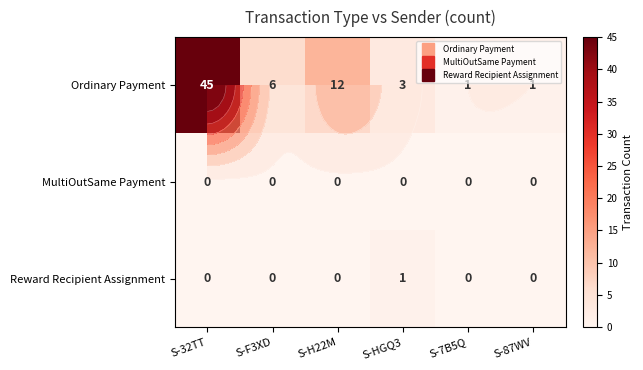

Which has a higher value, S-7B5Q or S-F3XD?

S-F3XD